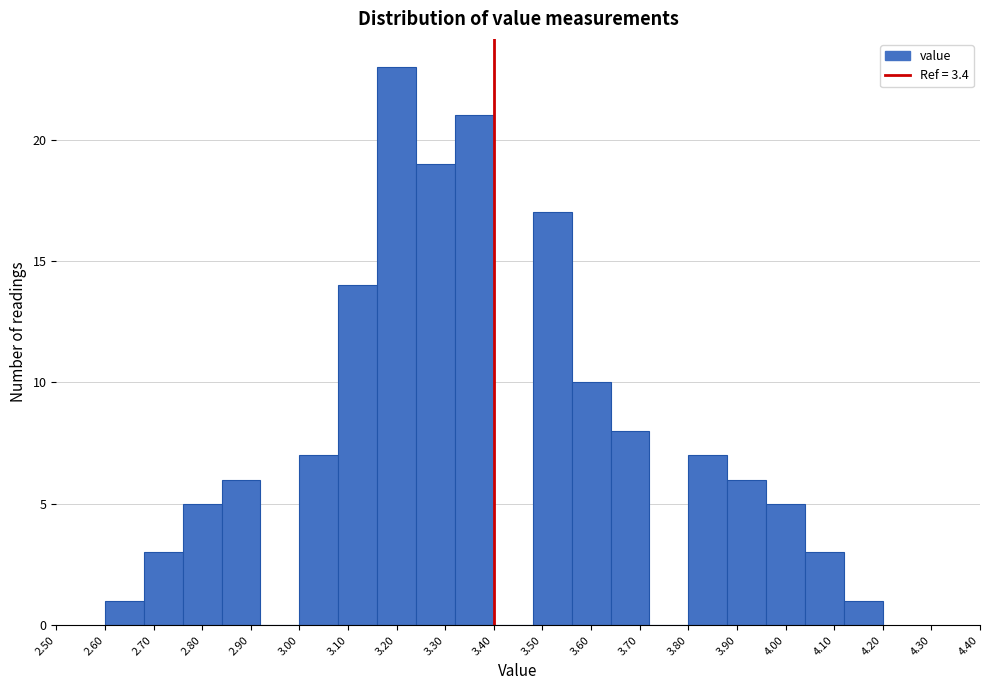

What is the height of the bar covering 4.04 to 4.12 on the x-axis? The values are not printed on the chart, so give them approximately, as read against the axis.

3